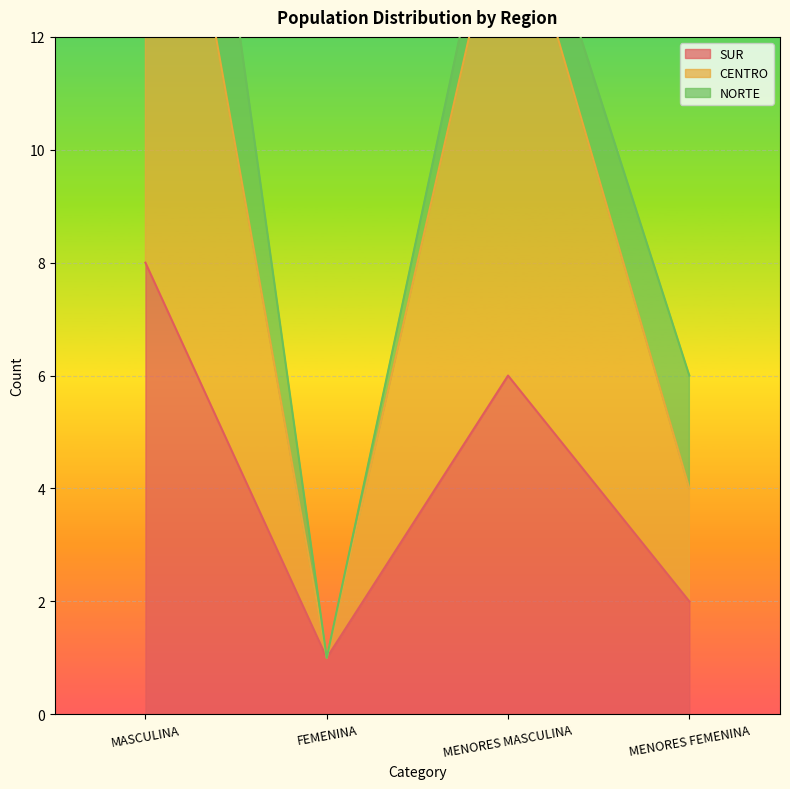

What is the sum of all CENTRO values?

39